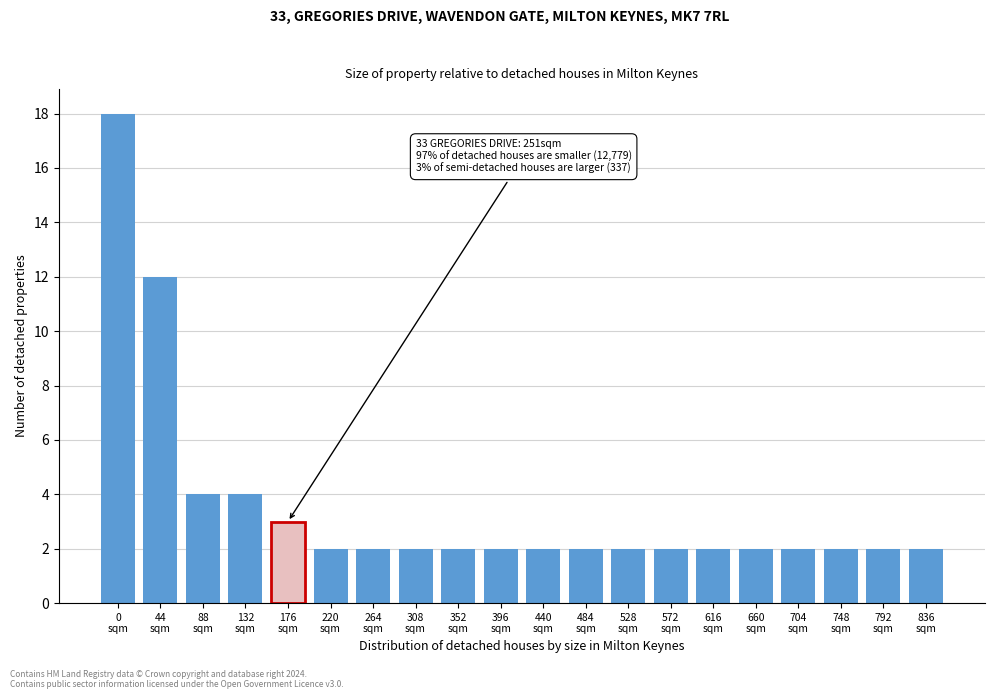

Reading left to right, what are all the values shown in this chart?

18	12	4	4	3	2	2	2	2	2	2	2	2	2	2	2	2	2	2	2